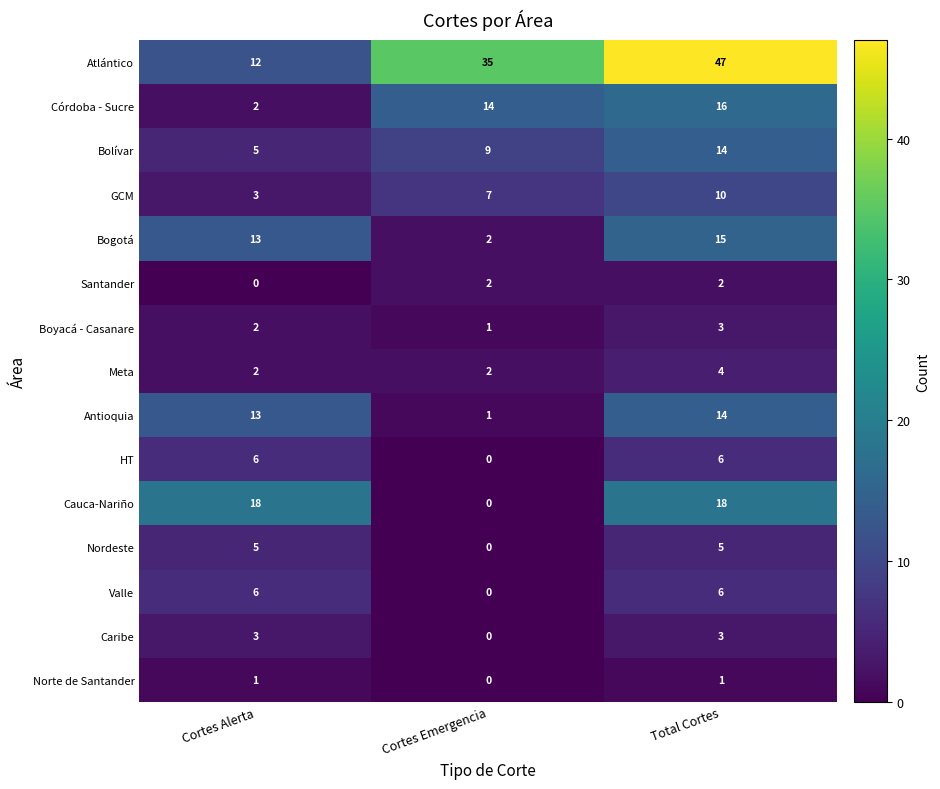

What is the maximum value shown in the chart?

47